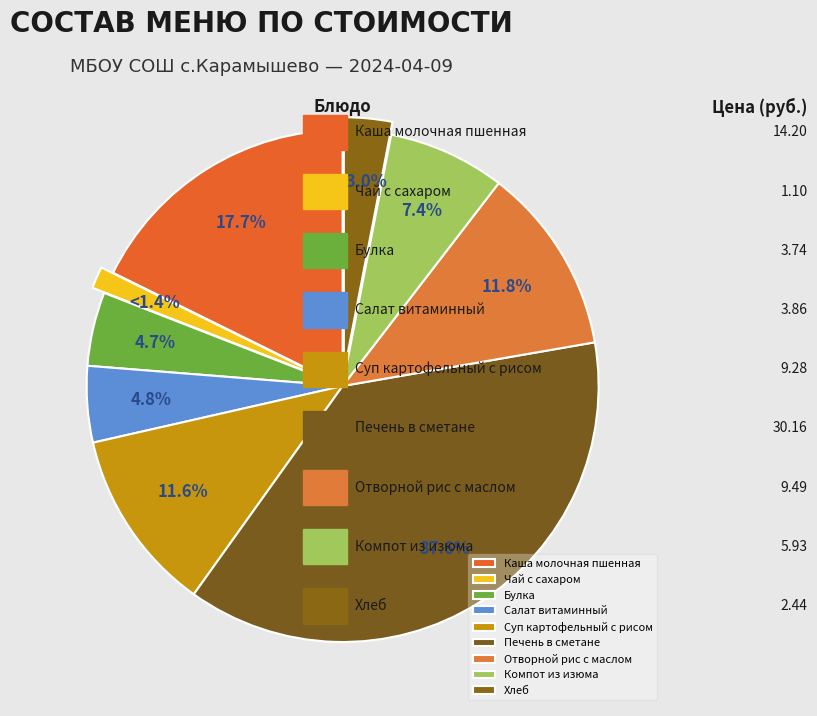

What percentage is the Компот из изюма slice, to the nearest percent?

7%